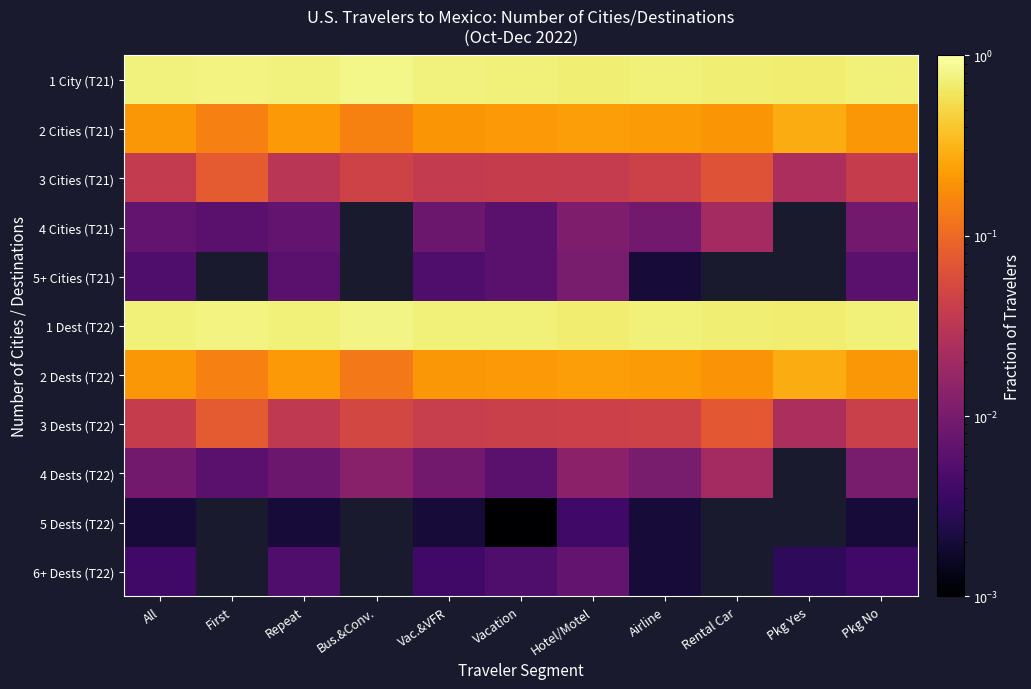

Rank the series at Hotel/Motel from lowest to highest value.

5 Dests (T22), 6+ Dests (T22), 5+ Cities (T21), 4 Cities (T21), 4 Dests (T22), 3 Cities (T21), 3 Dests (T22), 2 Cities (T21), 2 Dests (T22), 1 Dest (T22), 1 City (T21)